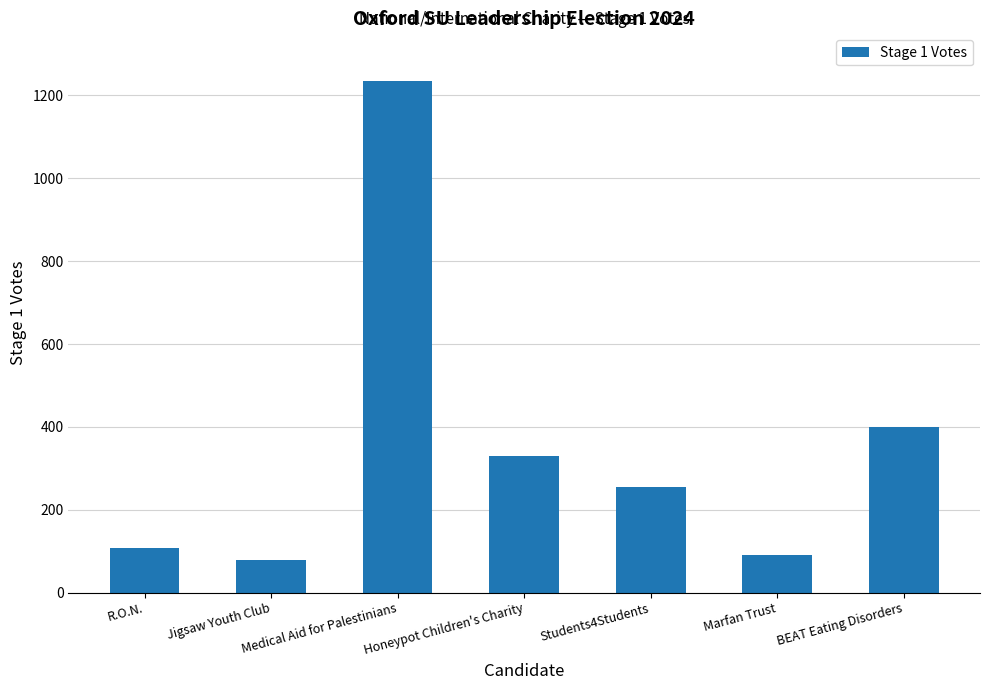

How many values are below 255?

3